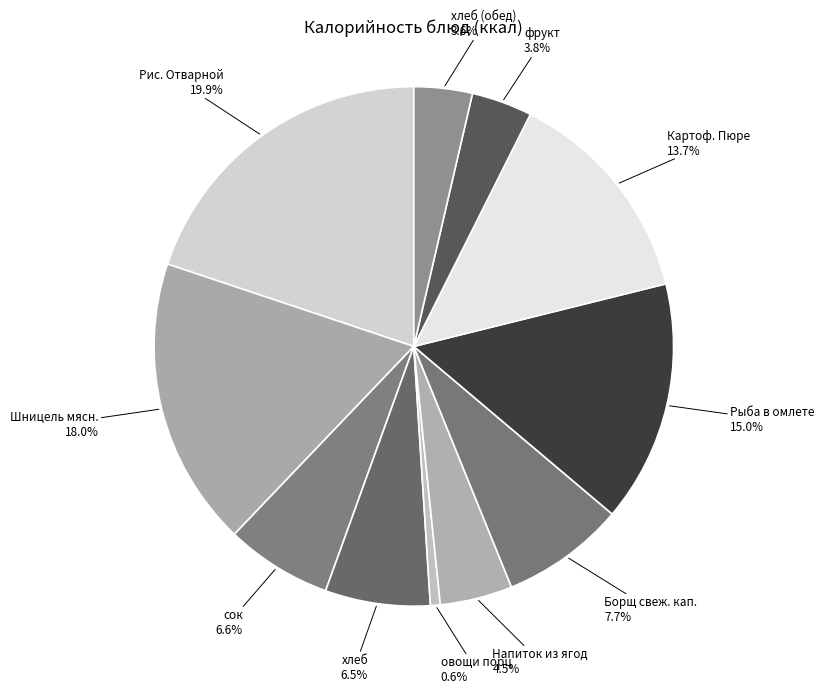

To the nearest percent, what percentage of the pie is Рыба в омлете?

15%